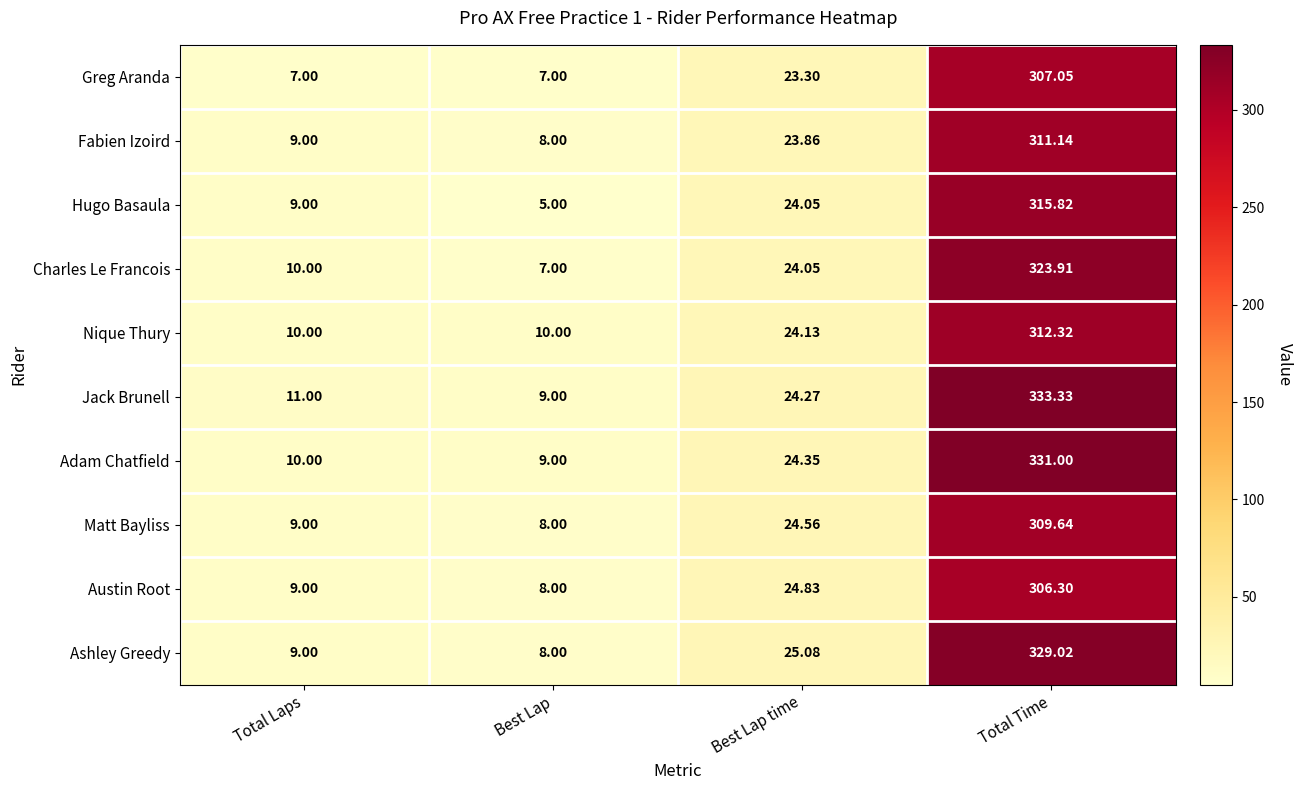

Where does the Jack Brunell series first go above 24?

Best Lap time